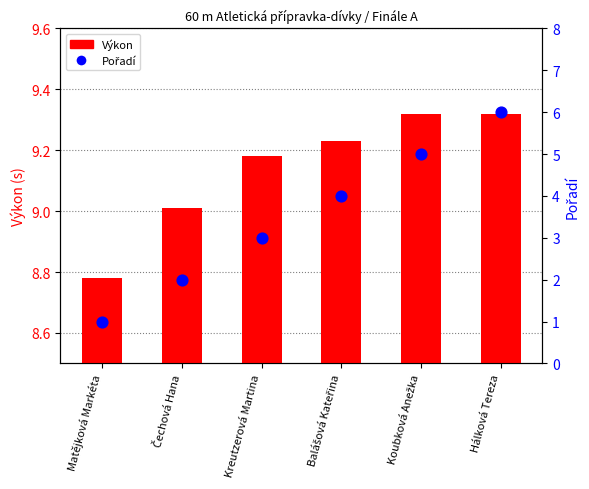

Which series reaches the maximum Y coordinate?

Výkon